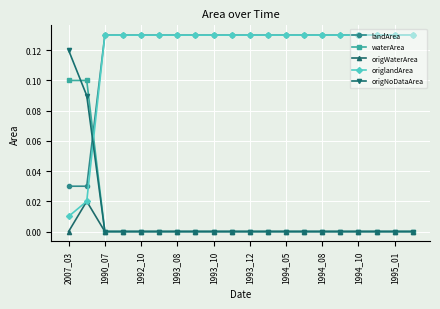

How many times do landArea and origNoDataArea cross each other?

1